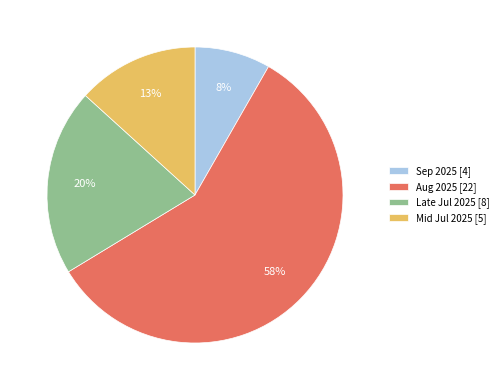

Which category has the smallest portion of the pie?

Sep 2025 [4]